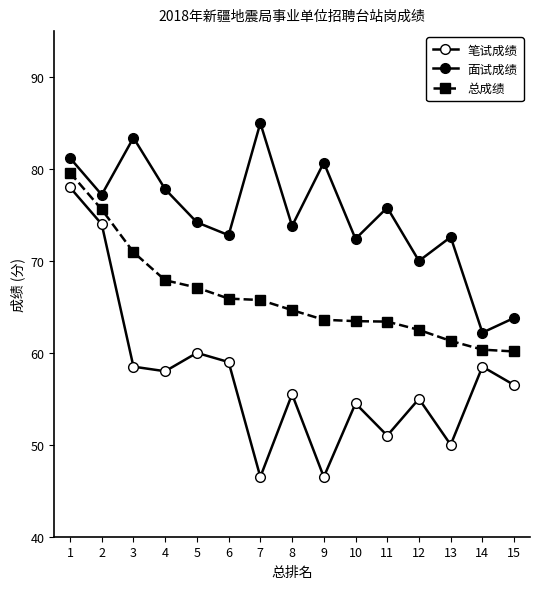

Where is 笔试成绩 nearest to the value 62?

5